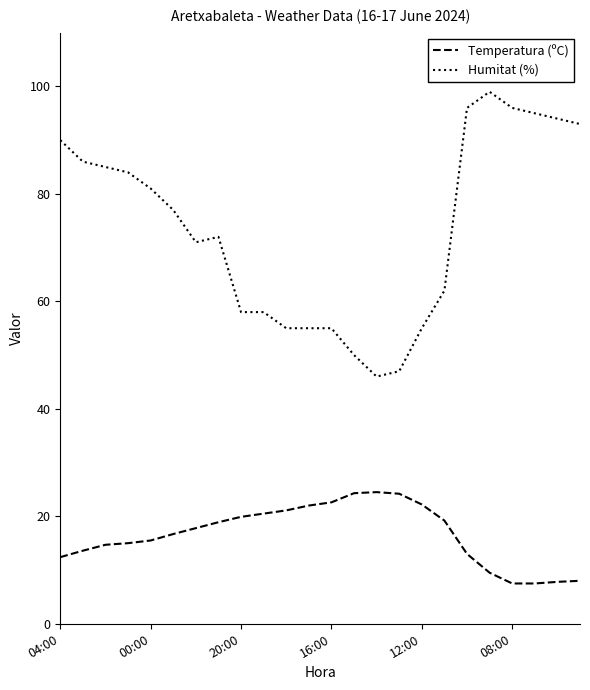

Rank the series by their maximum value, from lowest to highest.

Temperatura (ºC), Humitat (%)